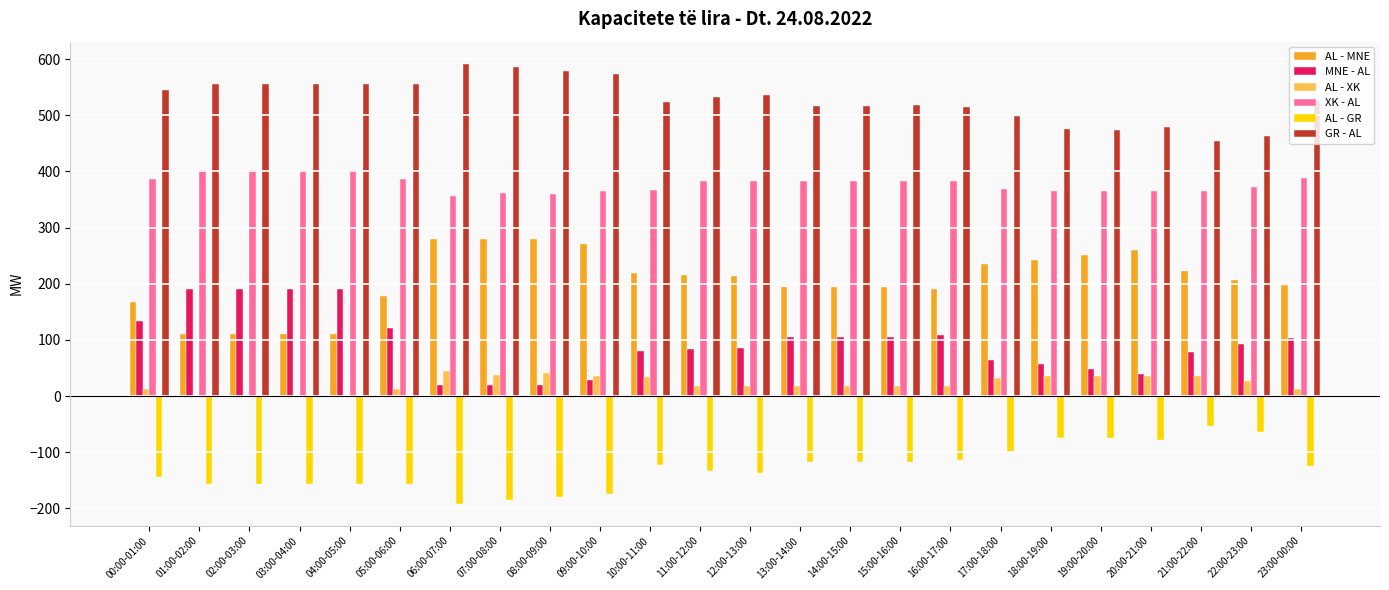

How many series are shown in this chart?

6